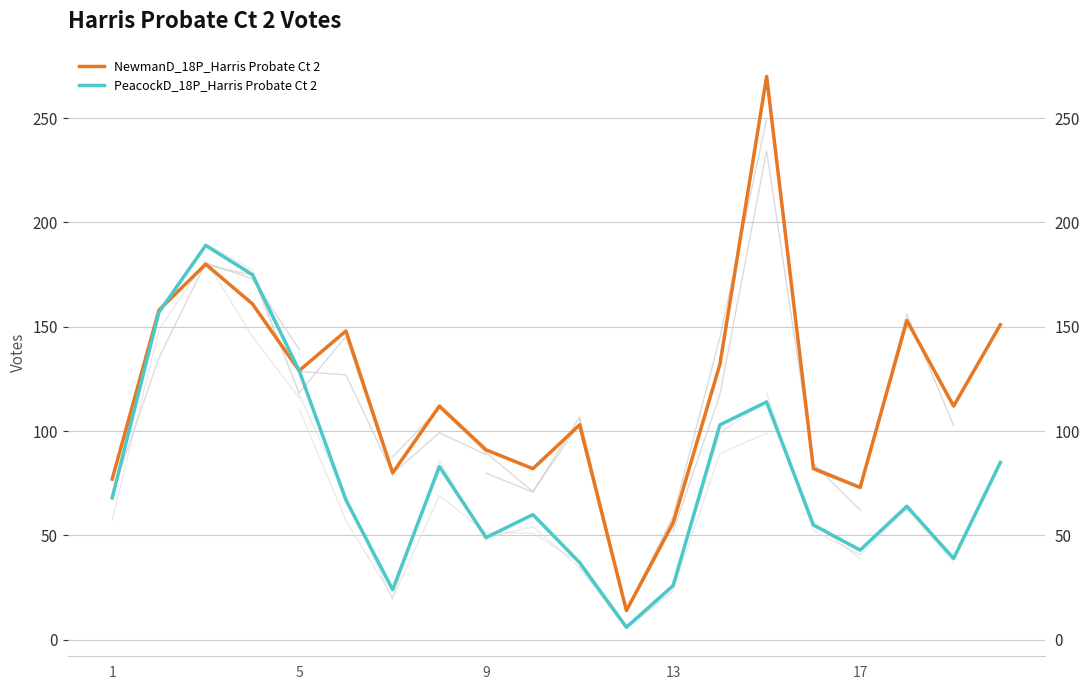

What is the lowest value of the NewmanD_18P_Harris Probate Ct 2 series?

14